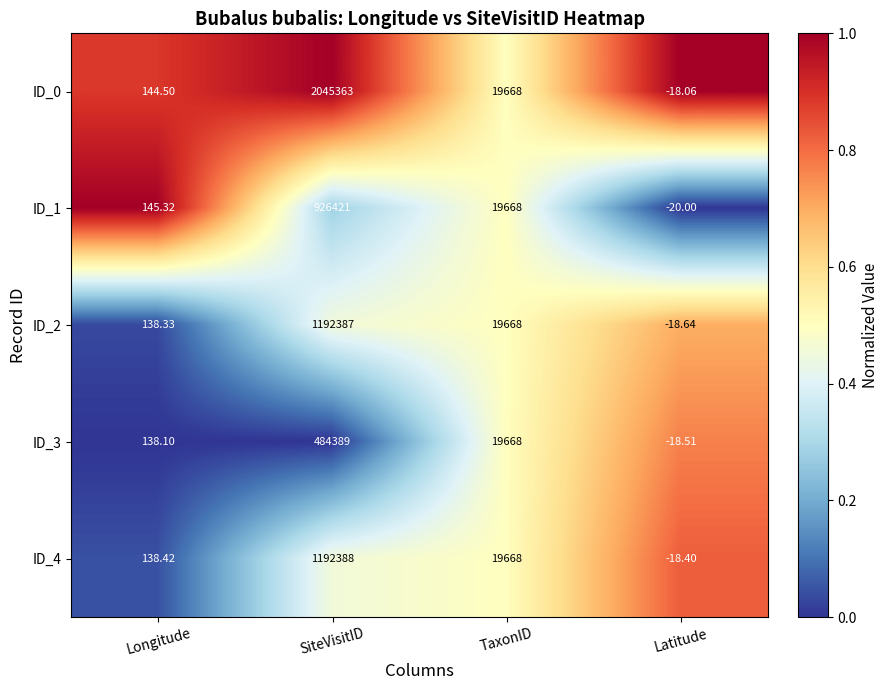

At which label is ID_3 closest to 242185?

TaxonID